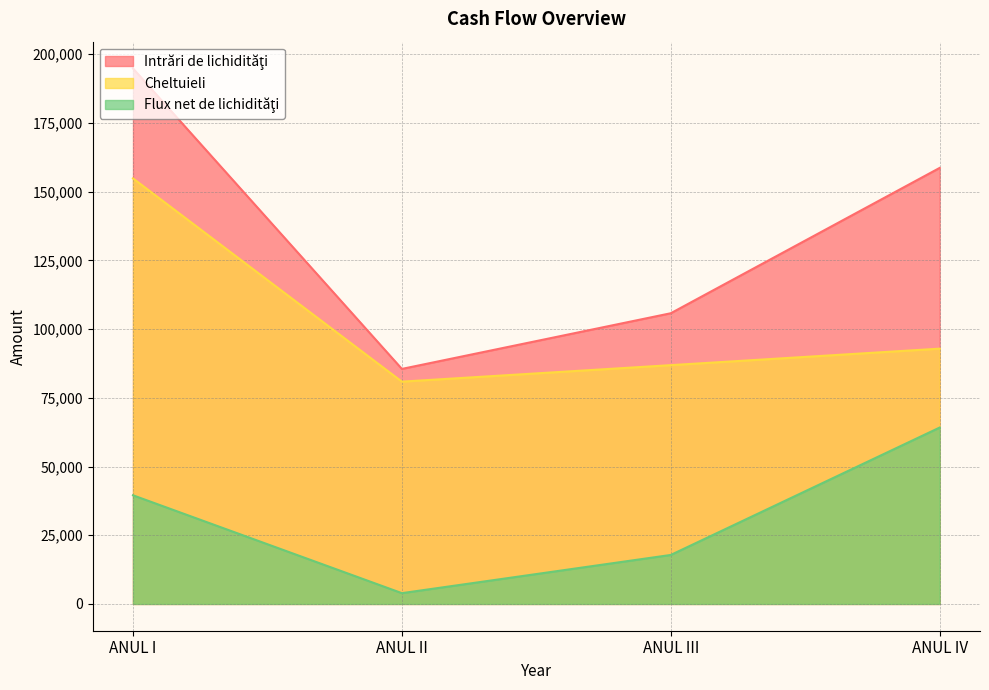

What position from the left is ANUL I?

1